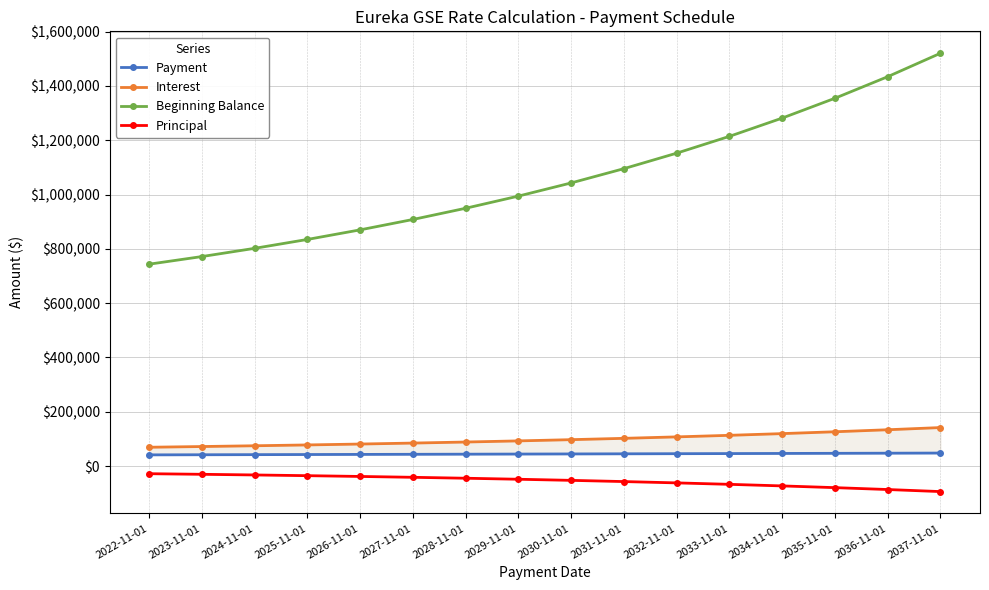

Does the chart have visible grid lines?

Yes